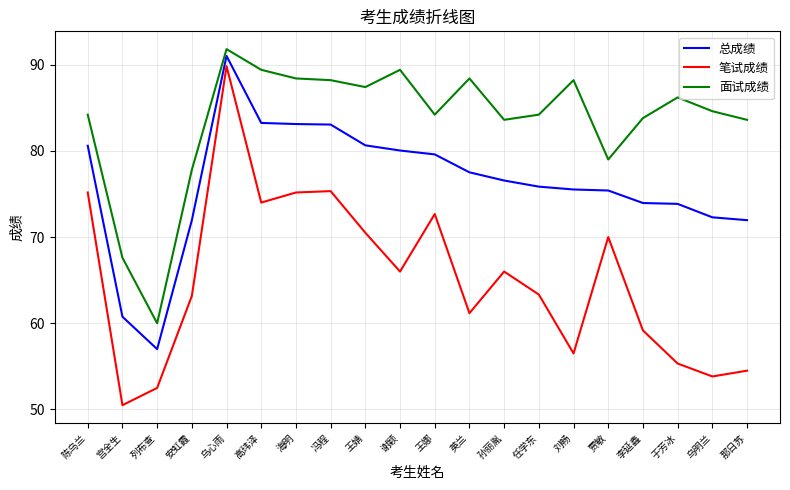

At which label is 笔试成绩 closest to 70?

贾敏